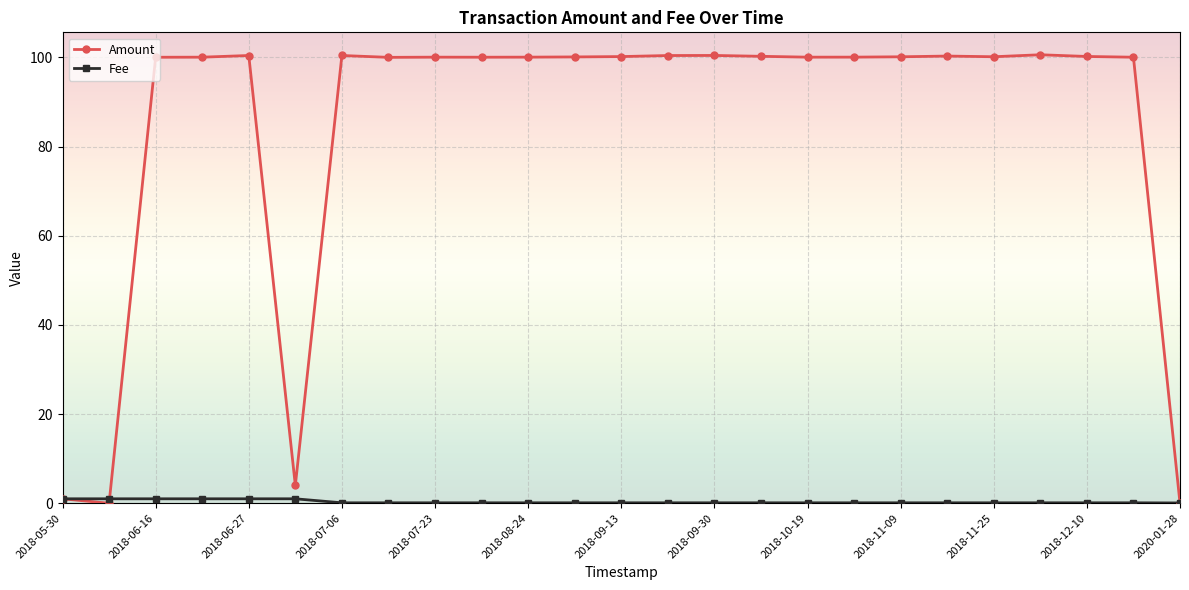

What is the highest value of the Amount series?

100.6